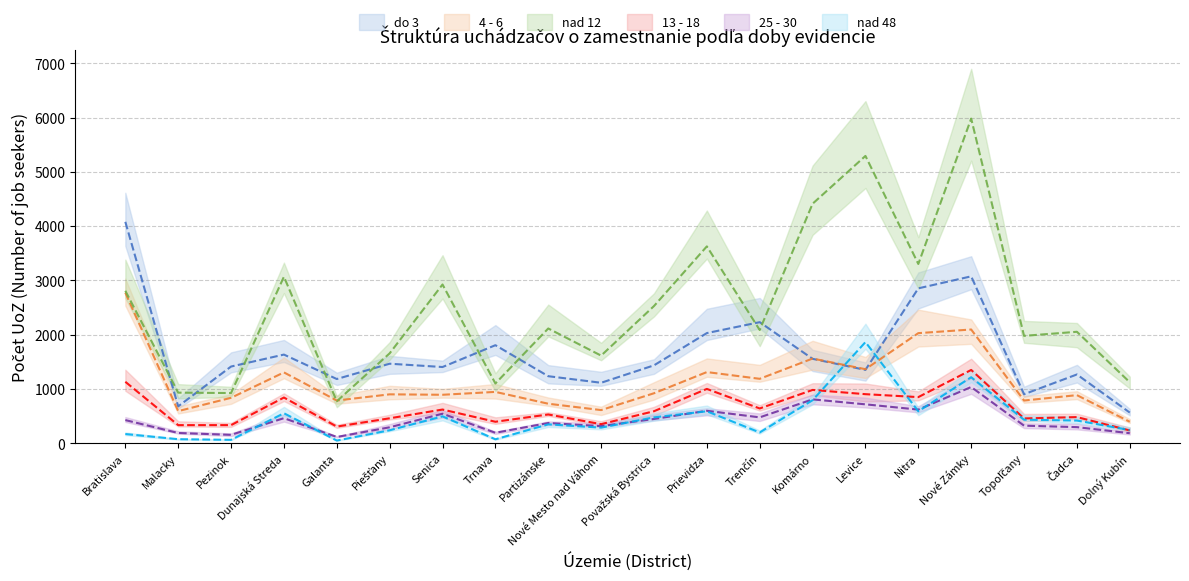

At which label does do 3 reach its peak?

Bratislava